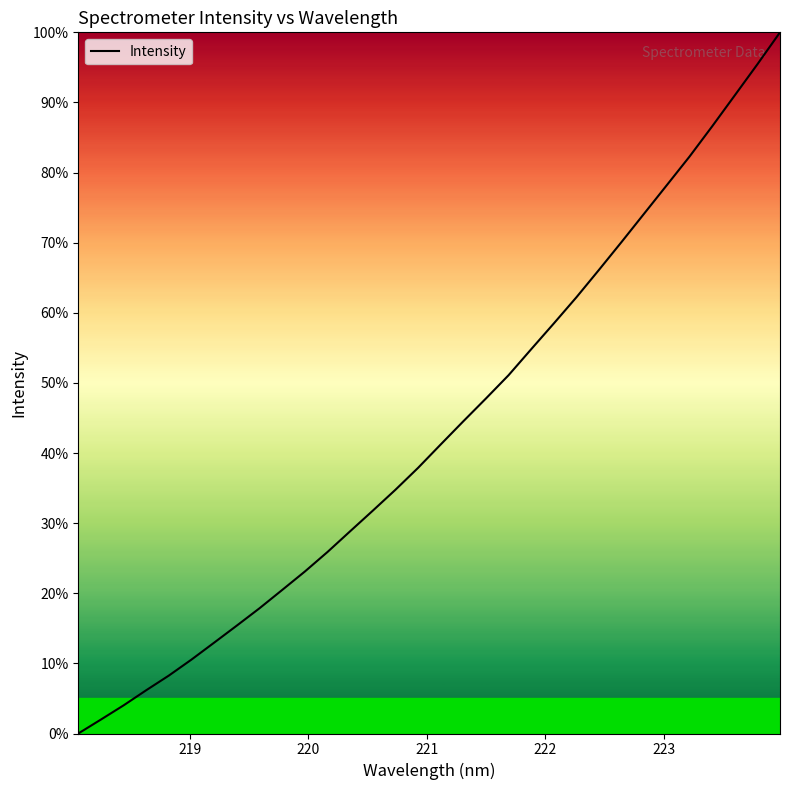

Does the chart have visible grid lines?

No